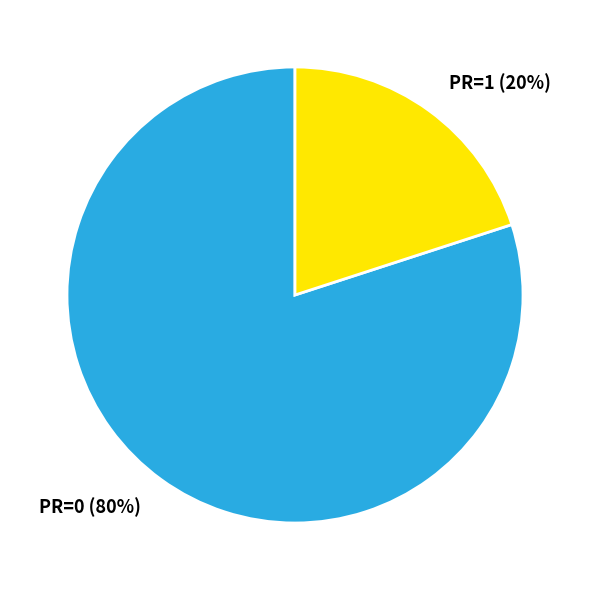

True or false: PR=0 accounts for 92% of the total.

False